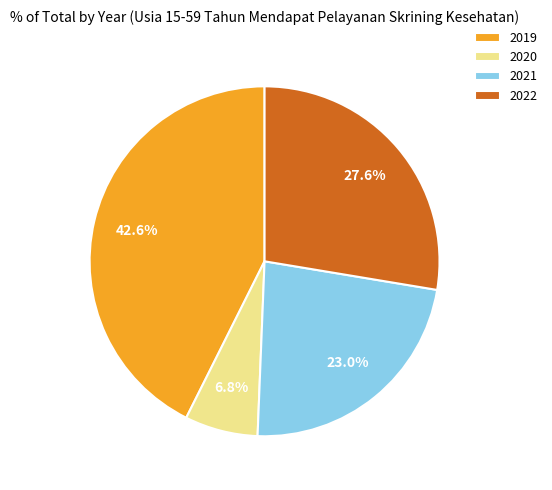

Count the number of slices in the pie.

4